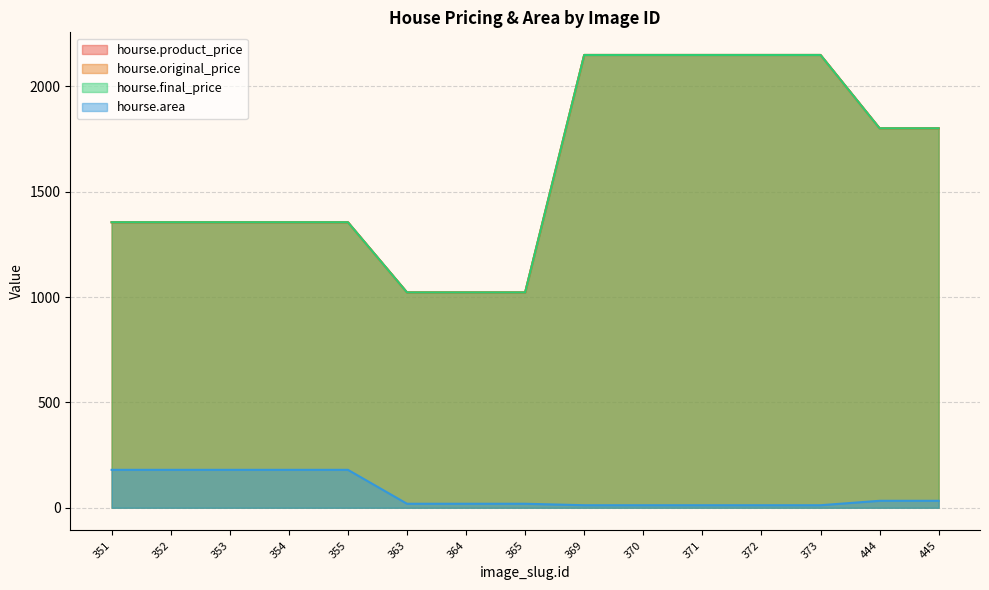

Which has a higher value, 372 or 354?

372